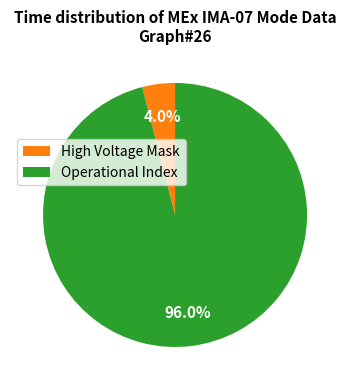

Is there any slice that represents more than half of the pie?

Yes